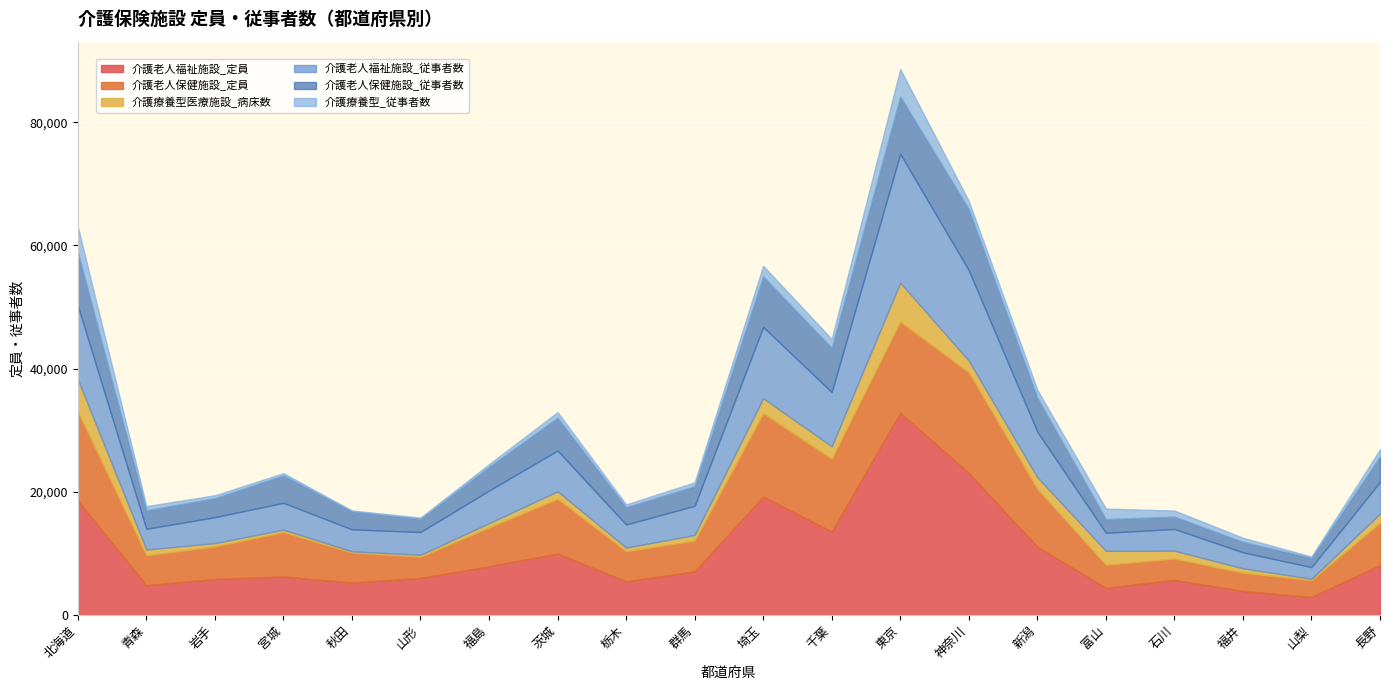

Between 福井 and 岩手, which is larger?

岩手